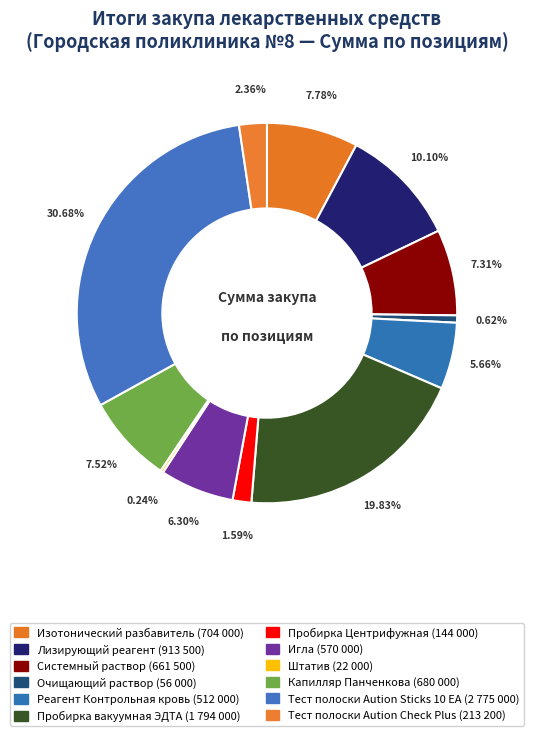

True or false: Лизирующий реагент accounts for 1% of the total.

False